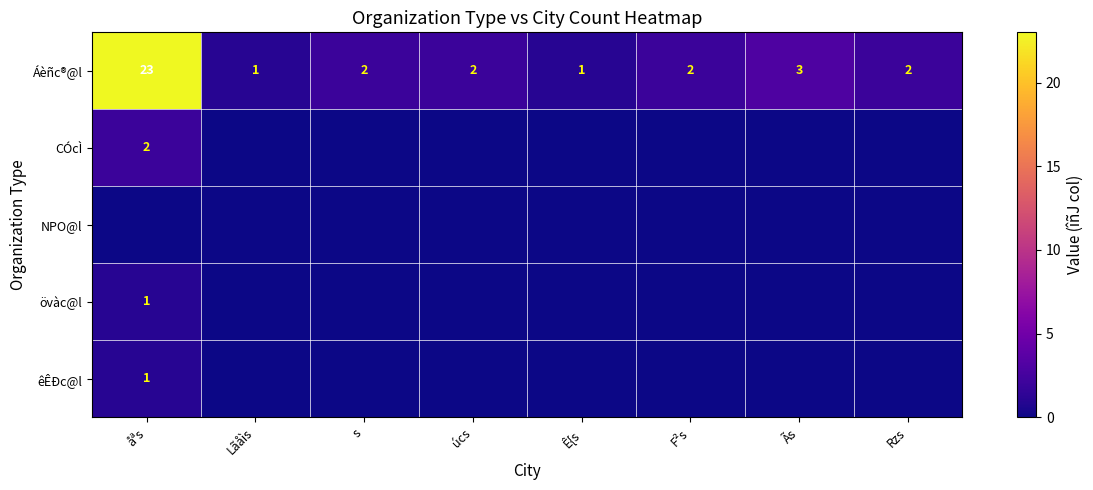

What is the highest value of the Áèñc®@l series?

23